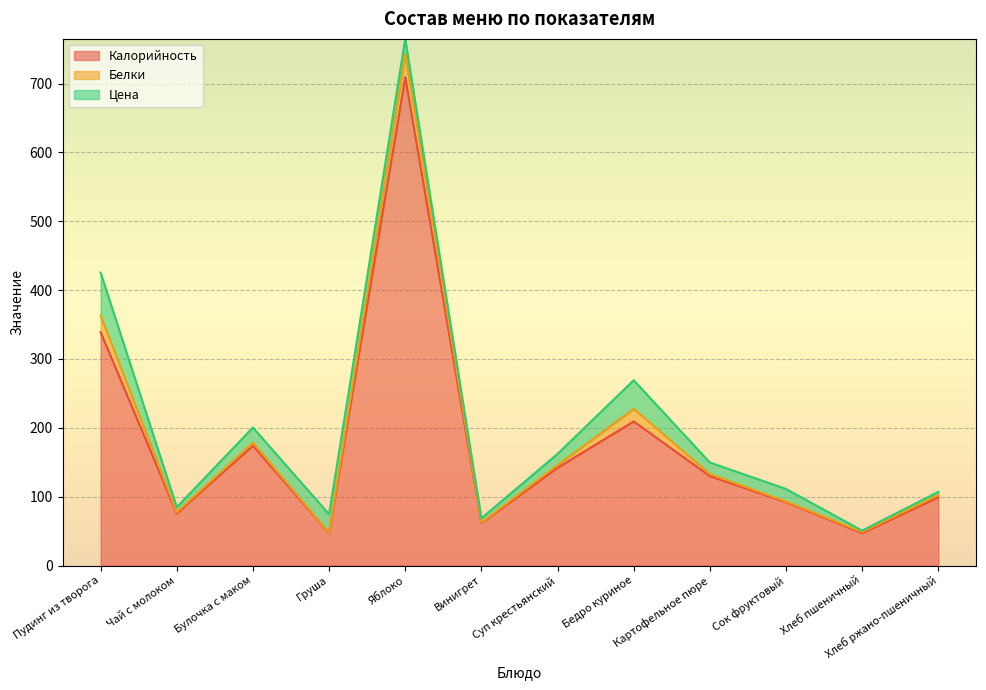

What is the sum of the Белки values at Хлеб ржано-пшеничный and Хлеб пшеничный?

4.9